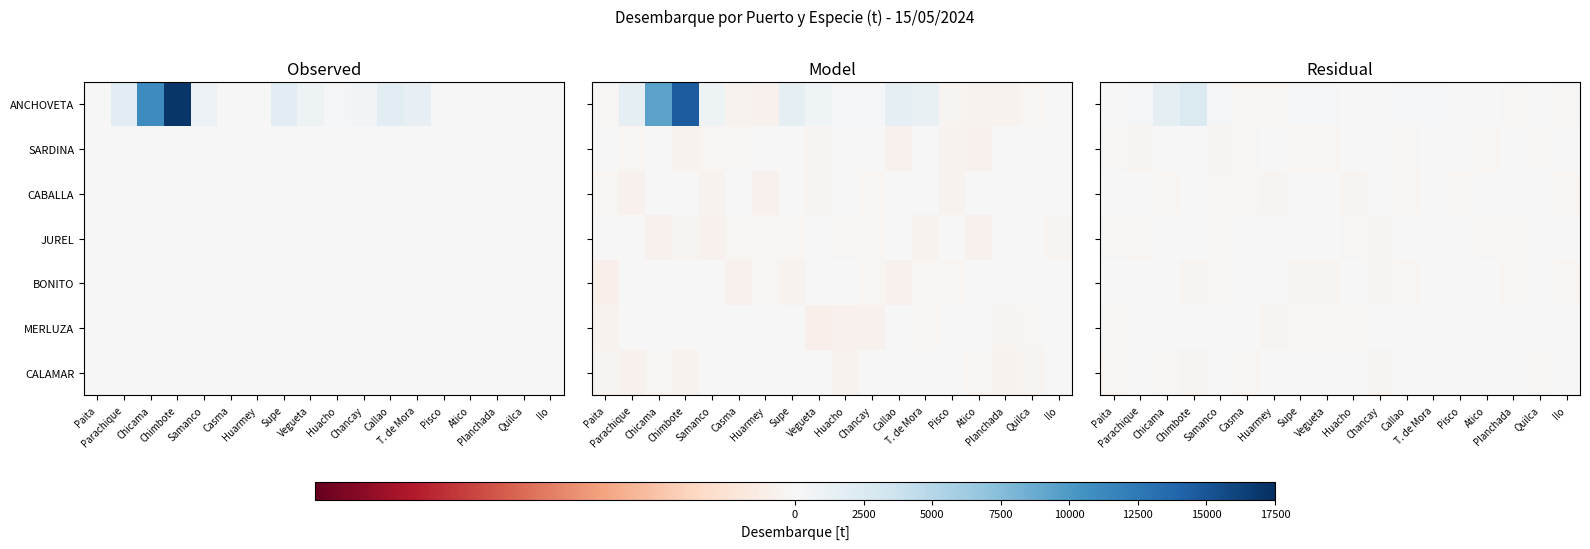

The SARDINA series shows 15.7 at Pisco. True or false?

True